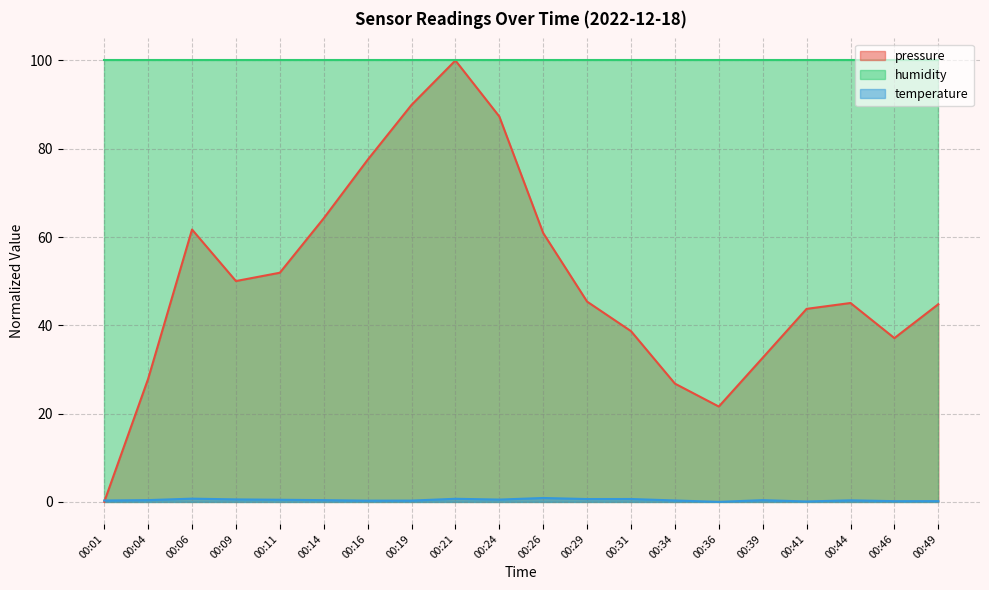

How many interior local peaks does the temperature series have?

6